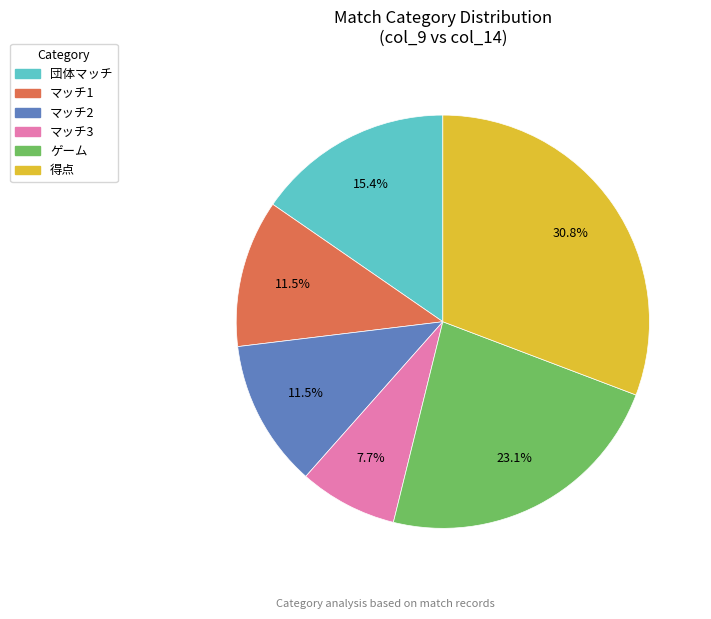

Does any single category account for the majority?

No